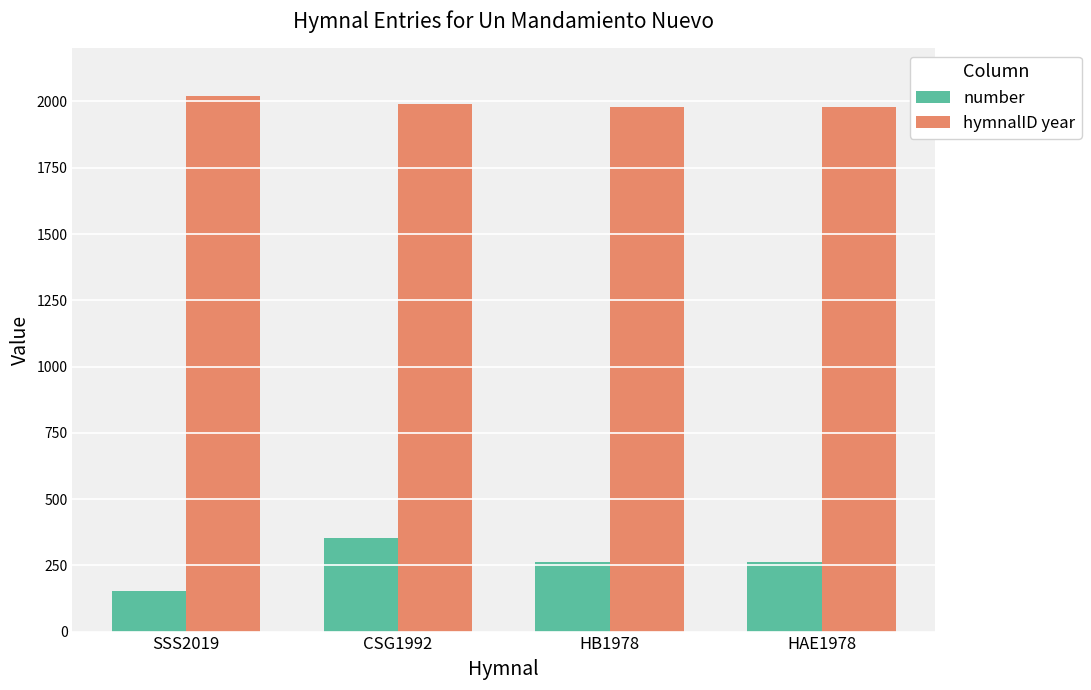

At which label does number reach its minimum?

SSS2019